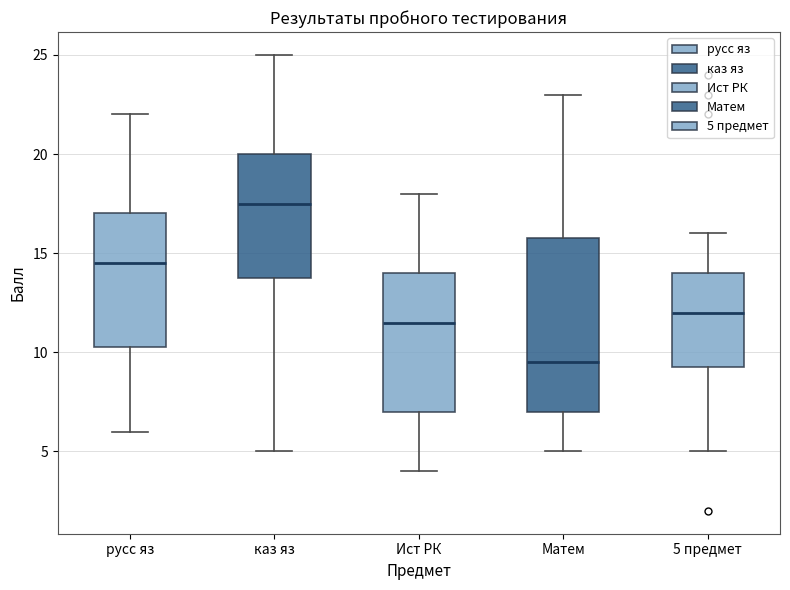

Which box is the tallest, from its lower edge to its upper edge?

Матем